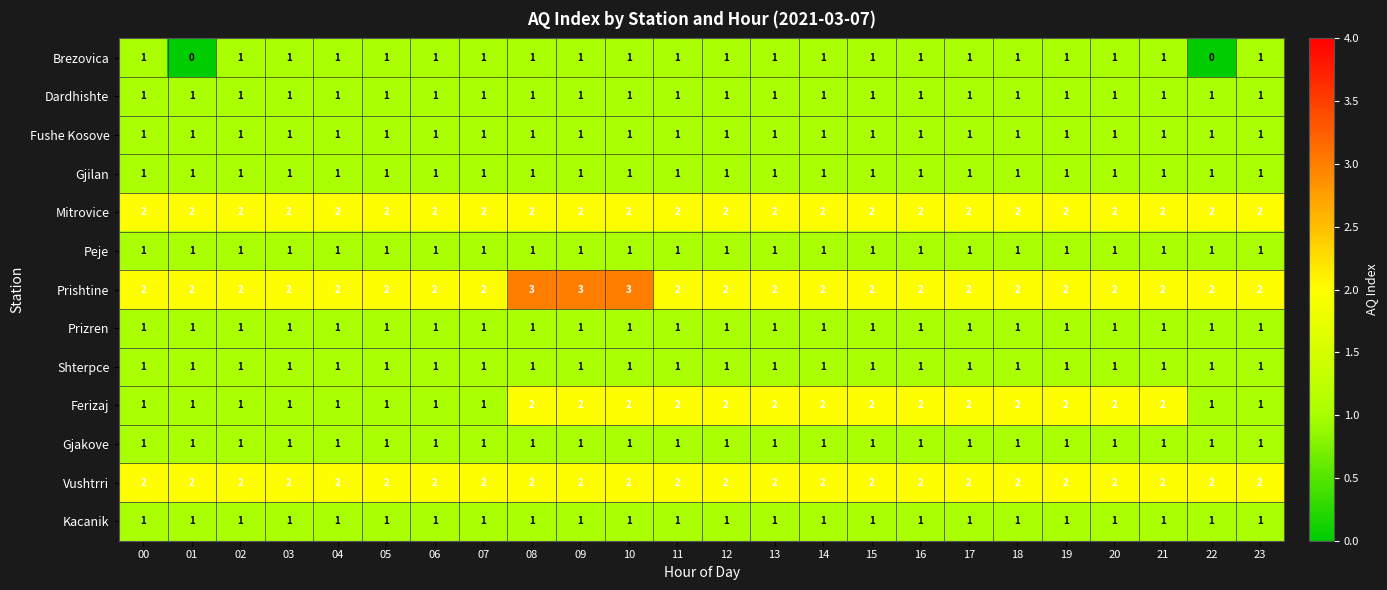

Which series has the largest total across all categories?

Prishtine